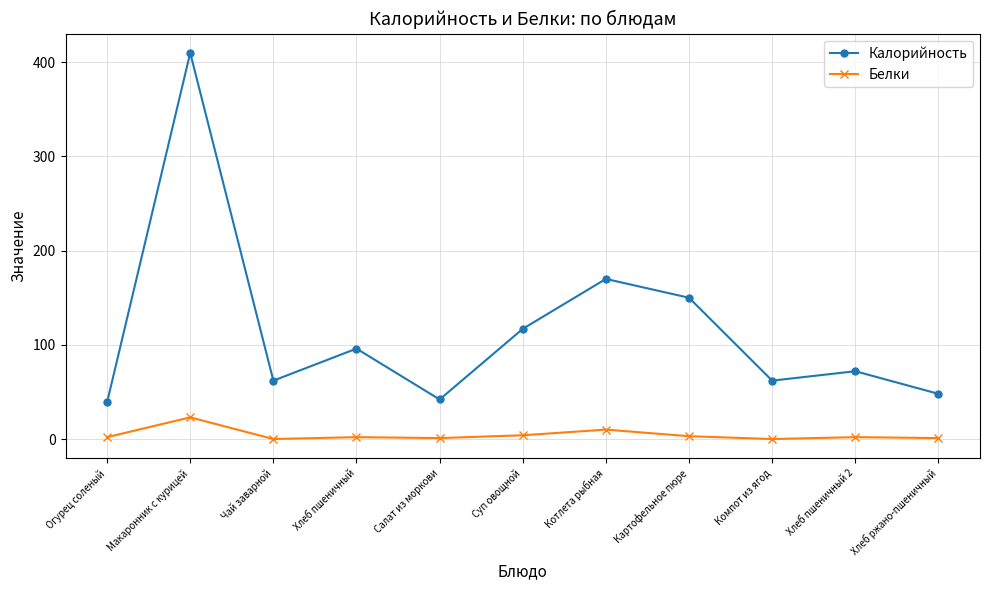

List the series in order of their peak value, lowest first.

Белки, Калорийность